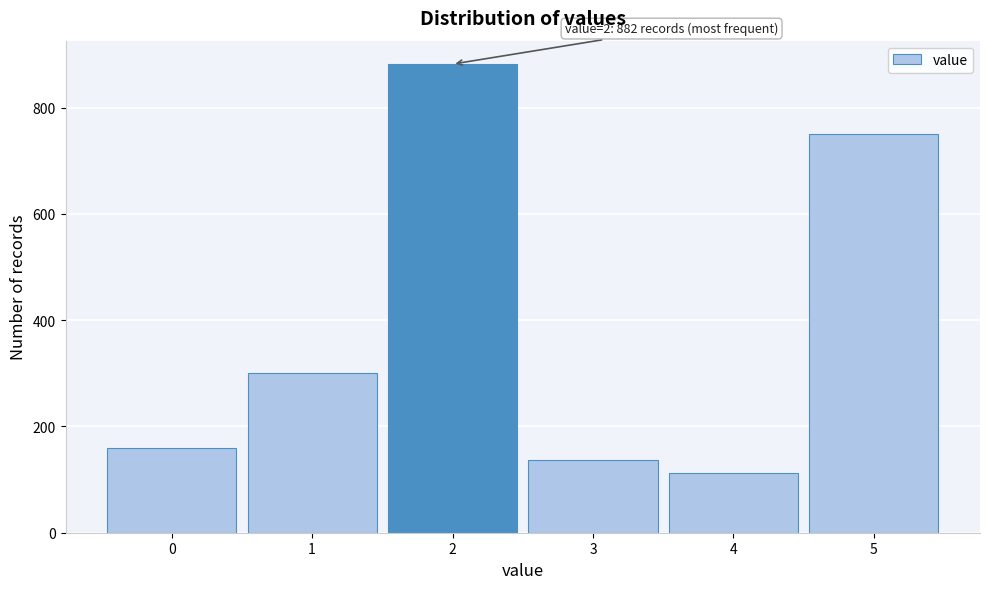

Reading left to right, what are all the values shown in this chart?

0=159	1=301	2=882	3=136	4=112	5=751